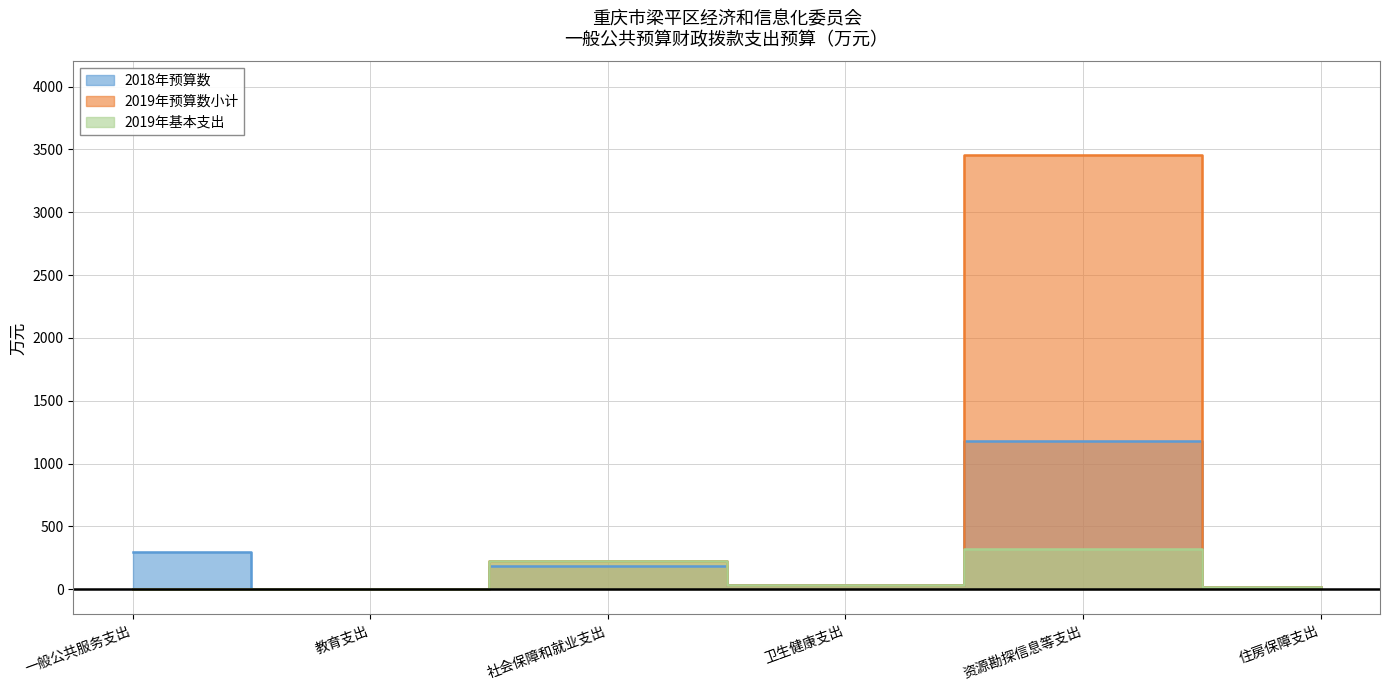

What is the label of the 4th point from the right?

社会保障和就业支出